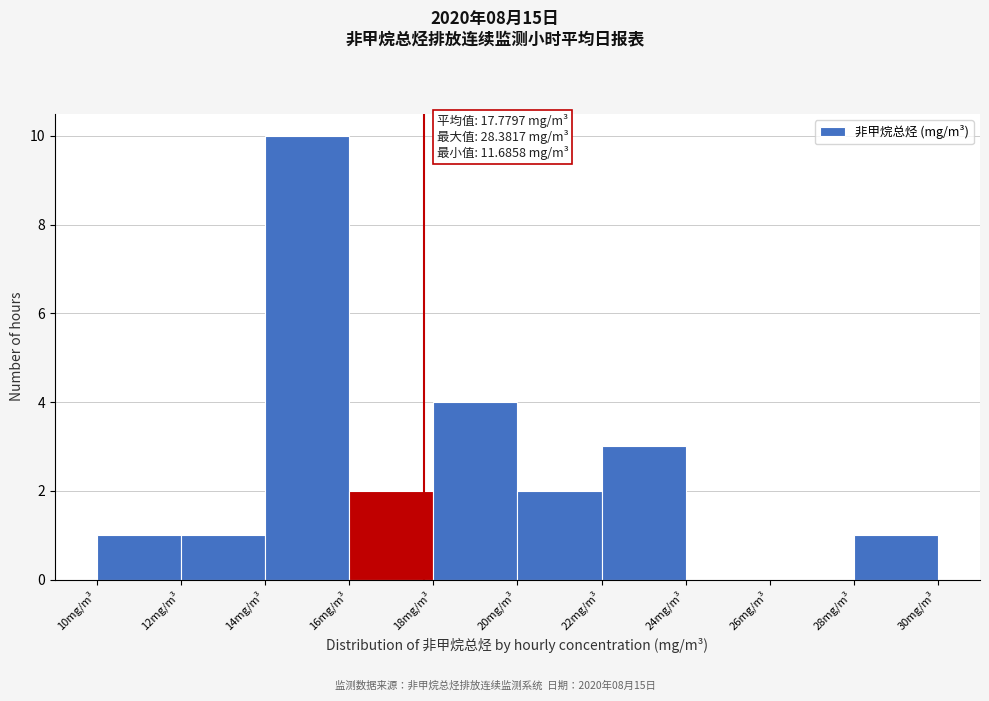

Over which range of the x-axis is the bar tallest?

14 to 16